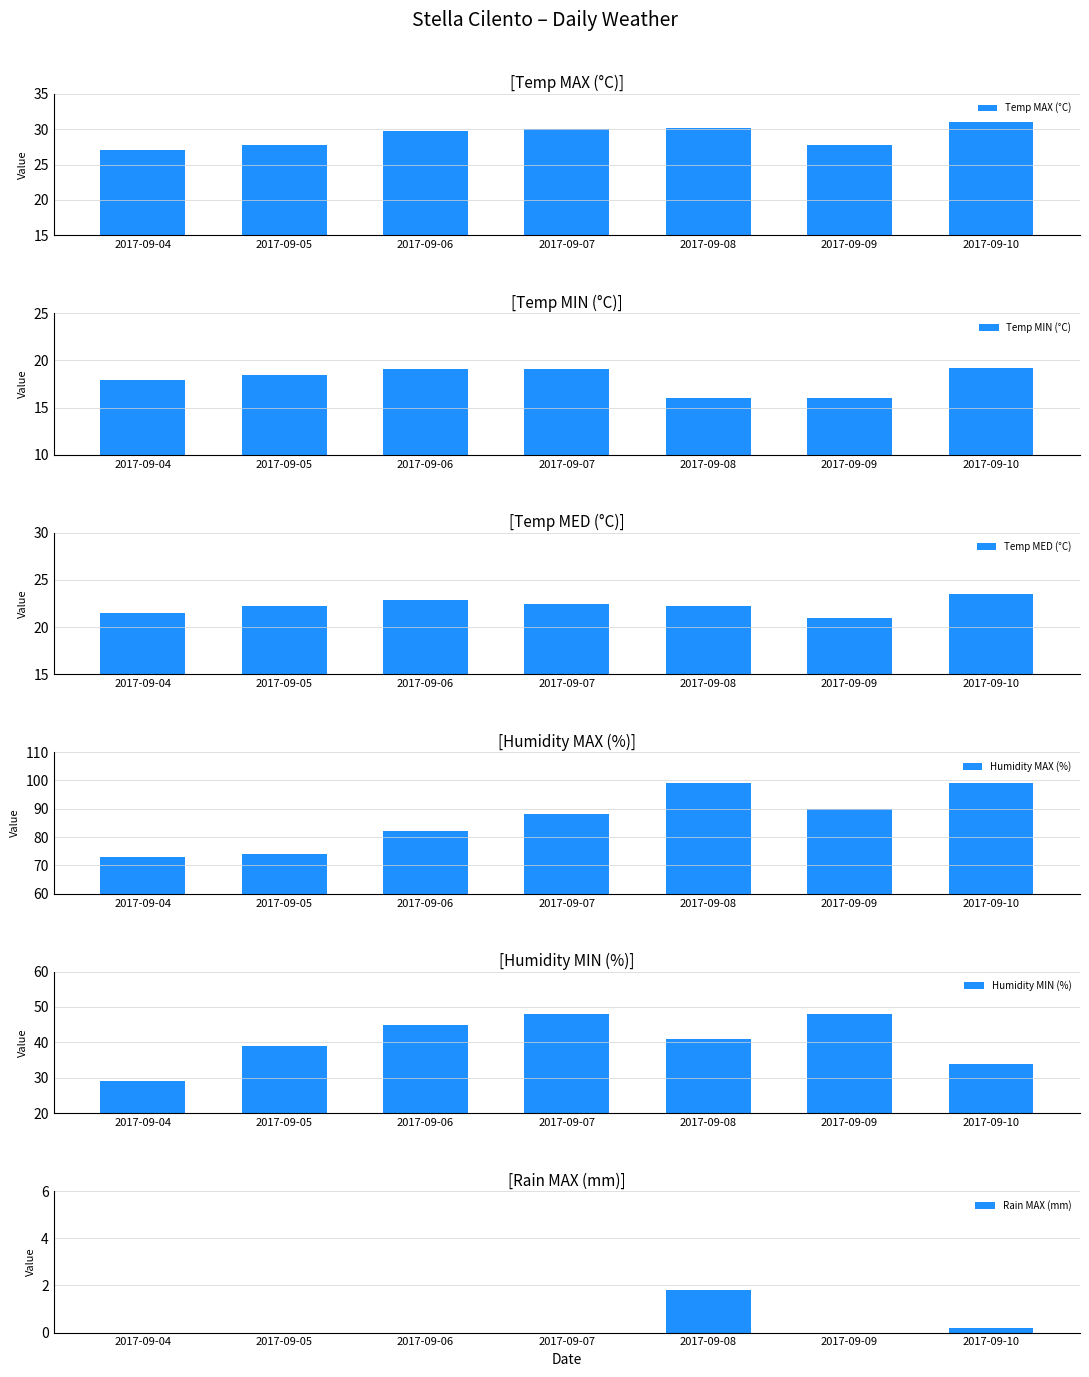

What is the difference between the maximum and minimum values in the Humidity MAX (%) series?

26